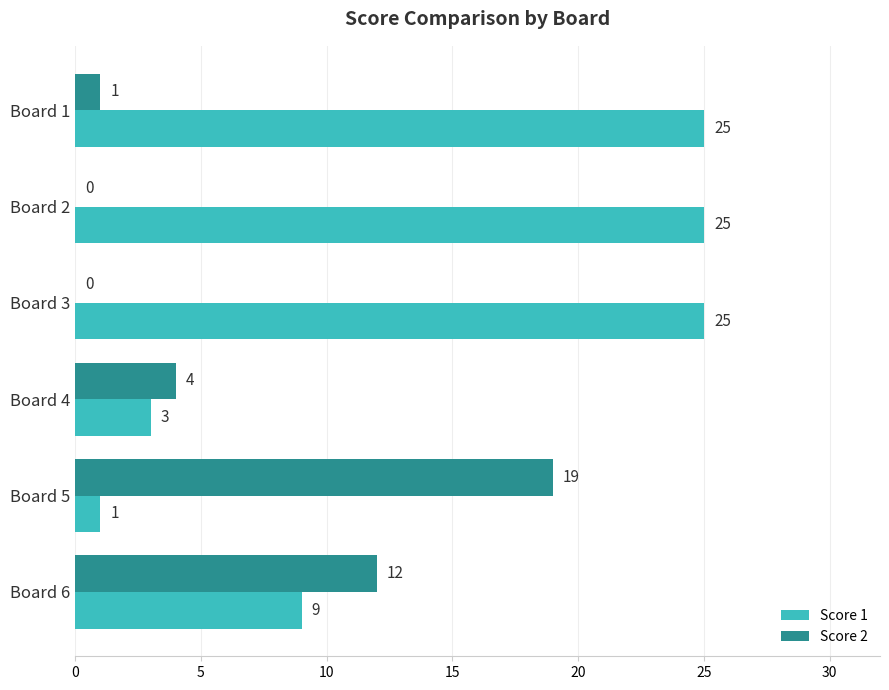

What is the sum of all Score 2 values?

36